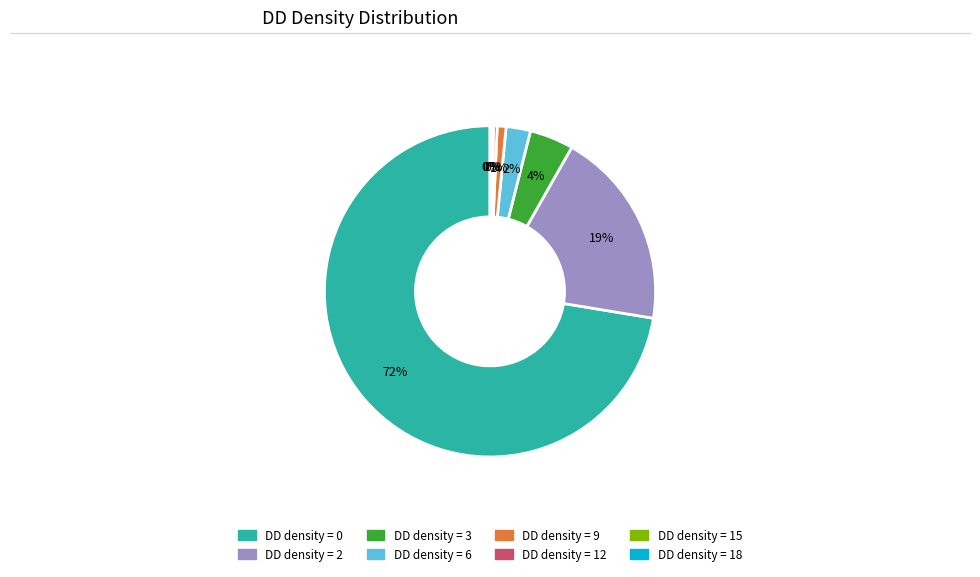

Which category has the biggest portion of the pie?

DD density = 0